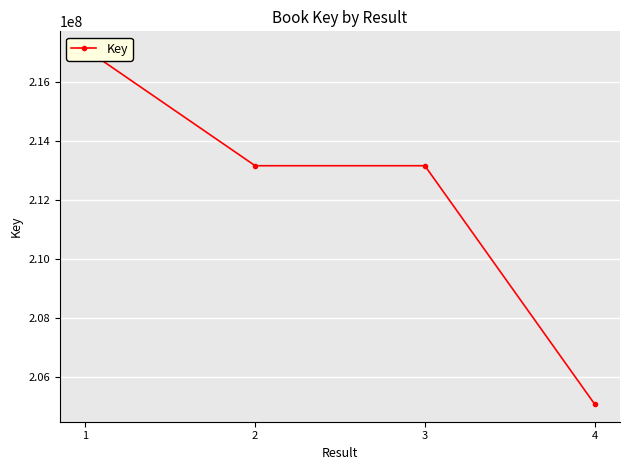

Which category has the highest value across all series?

1